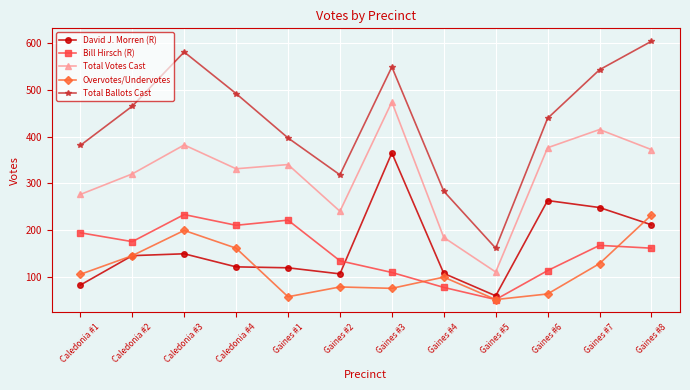

What is the label of the 8th point from the left?

Gaines #4